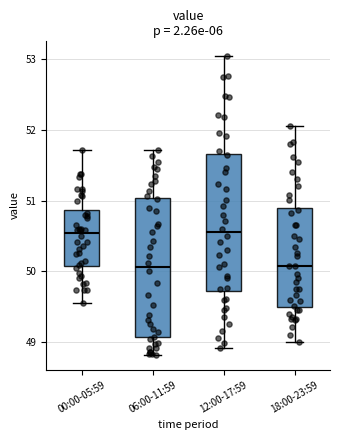

Where is the lower edge of the box for 12:00-17:59 on the y-axis? The values are not printed on the chart, so give them approximately, as read against the axis.

49.7